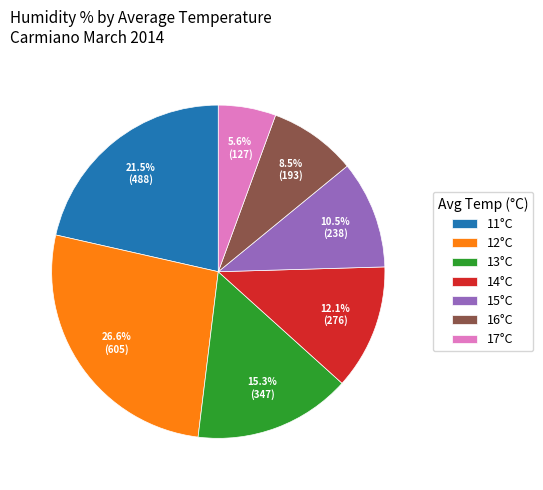

Which slice is the largest?

12°C